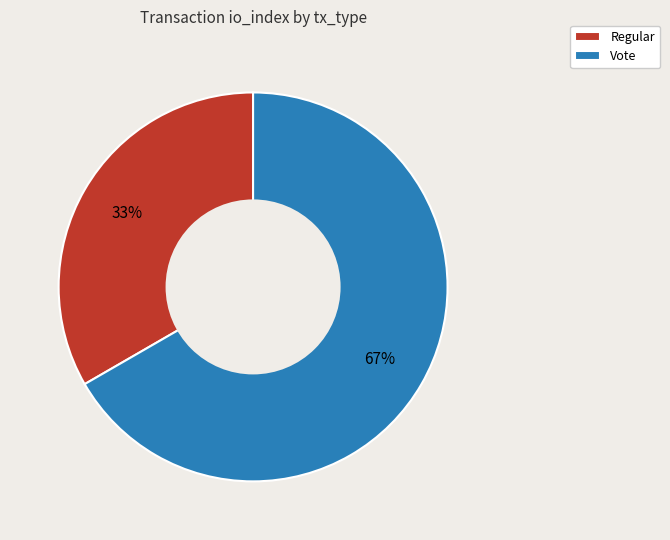

True or false: Vote accounts for 82% of the total.

False